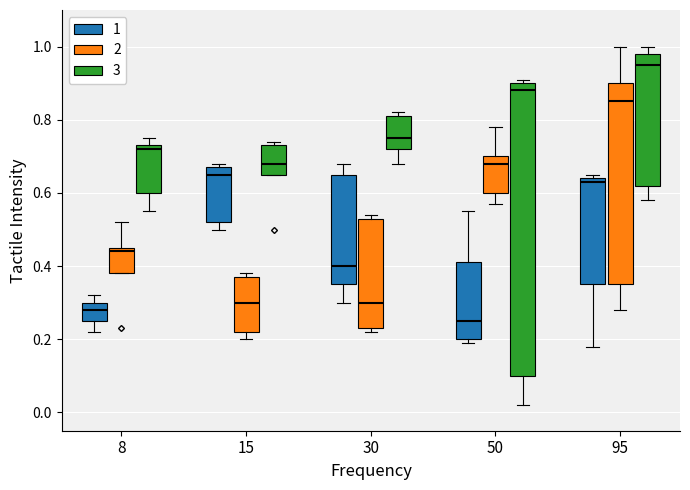

Which box's median line is the lowest?

50 (1)